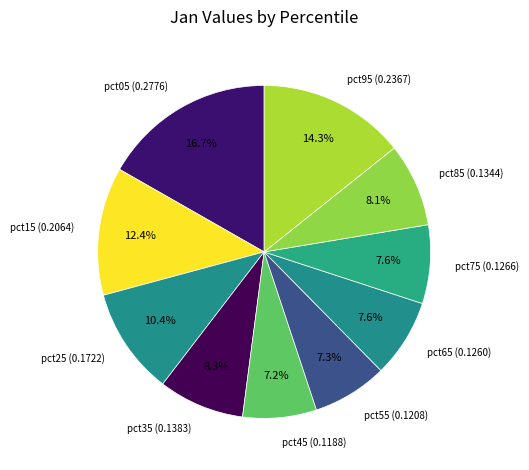

To the nearest percent, what is the difference between the largest and smallest slice percentages?

10%